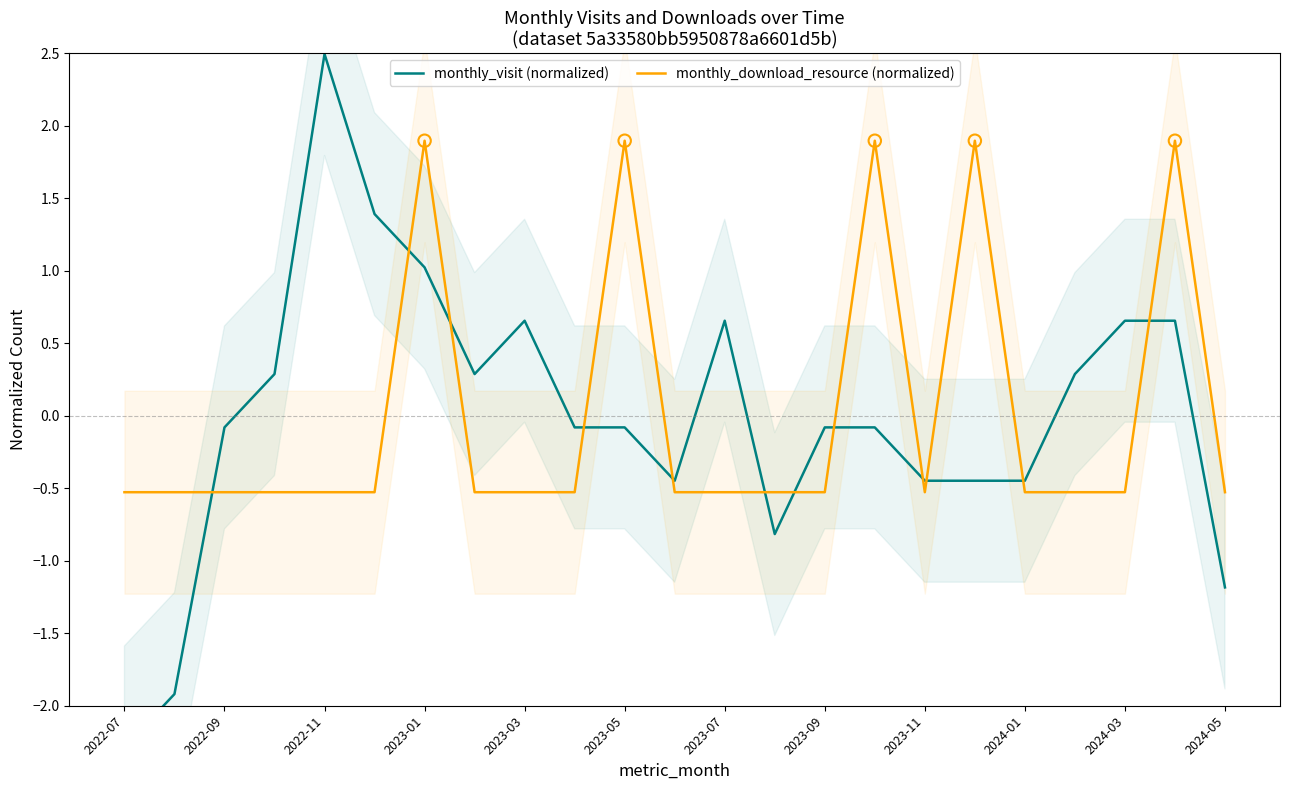

What are all the series names shown in the legend?

monthly_visit (normalized), monthly_download_resource (normalized)